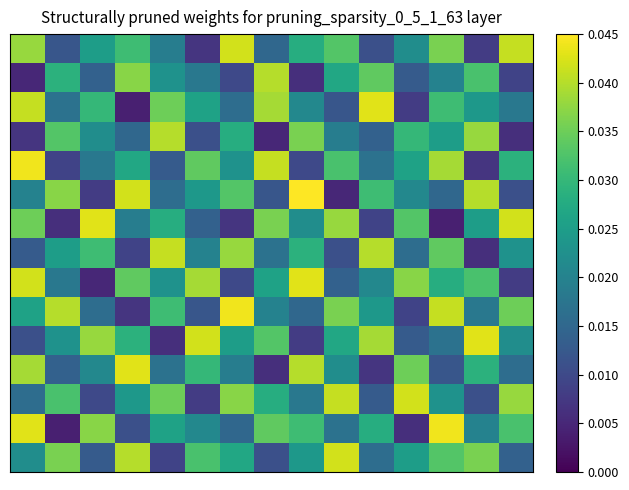

At how many categories does at least one series exceed 0?

15